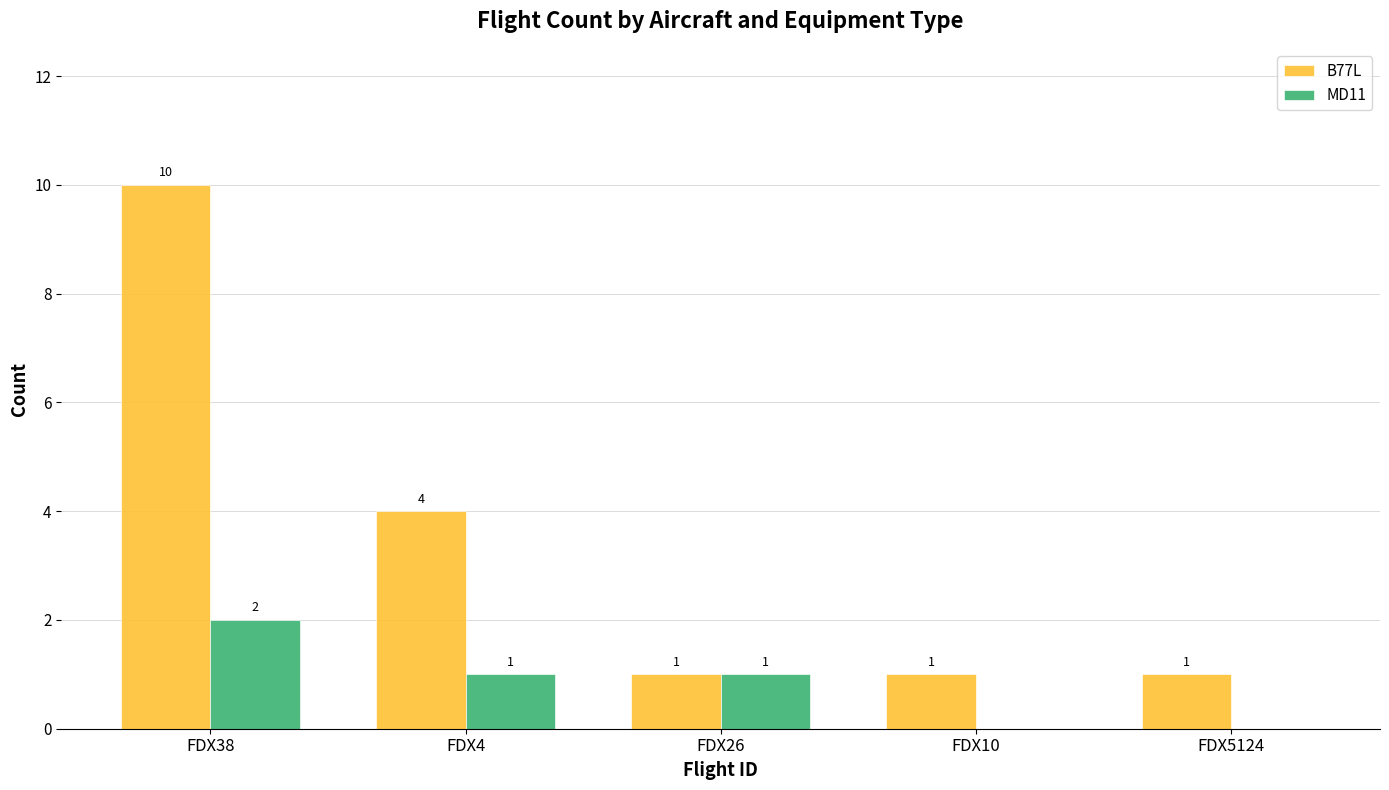

Is it true that B77L equals 0 at FDX26?

False